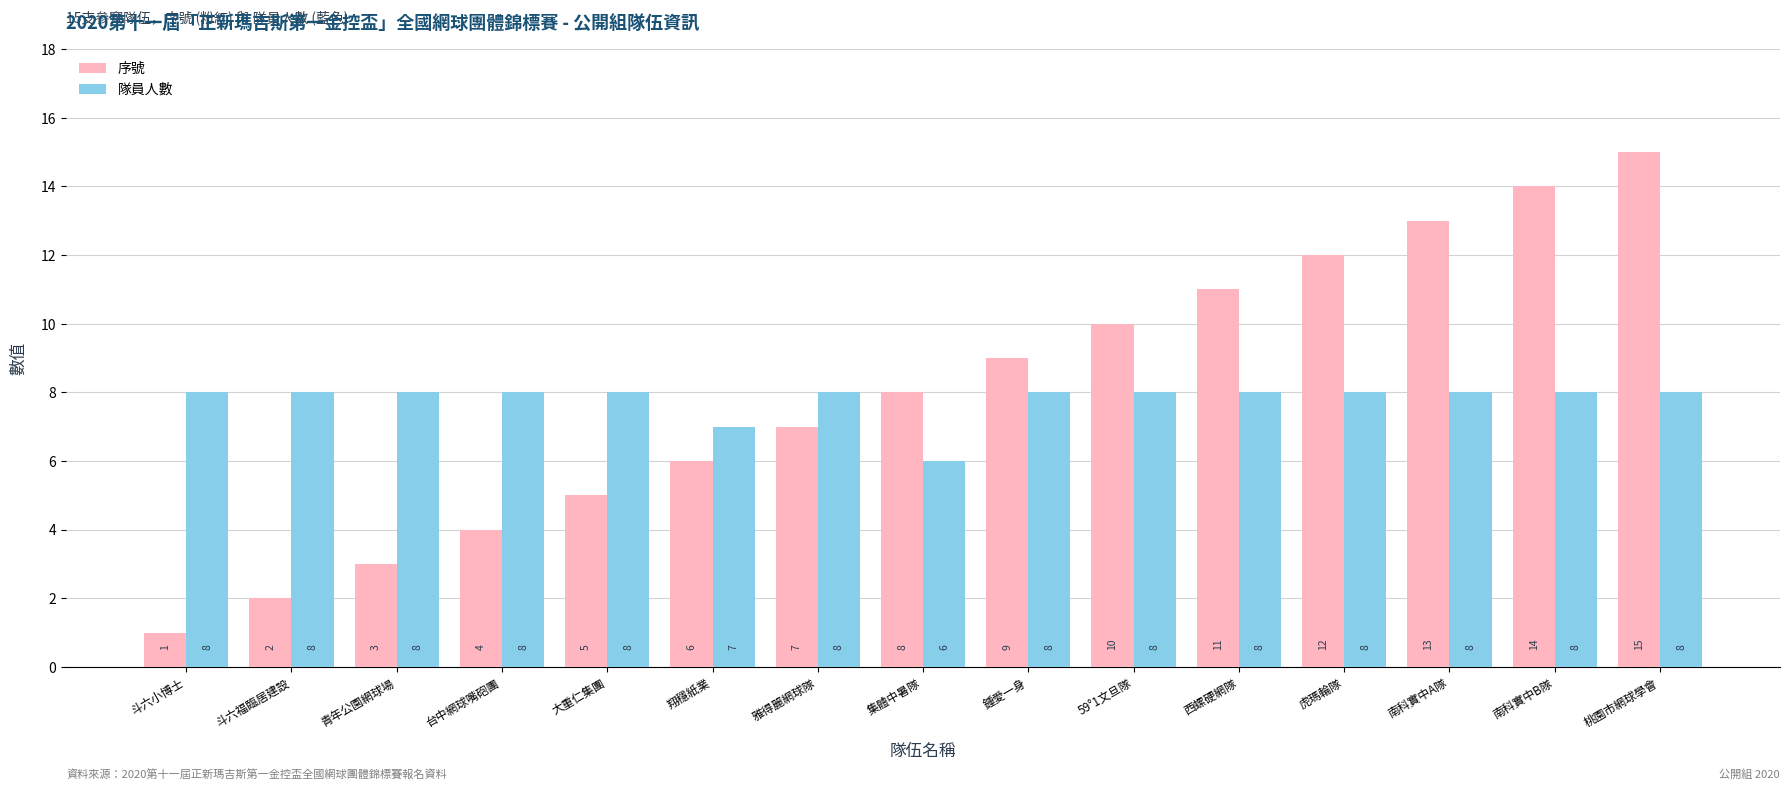

How many groups of bars are there?

15